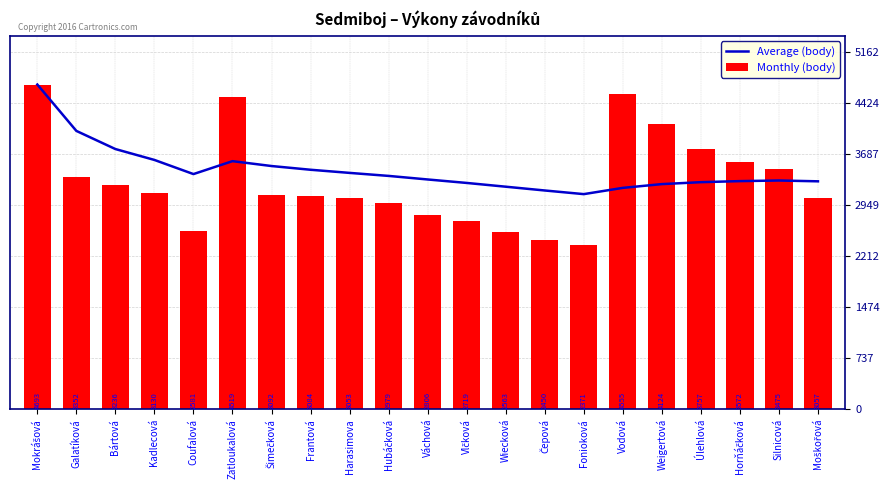

What is the maximum value for Average (body)?

4693.0